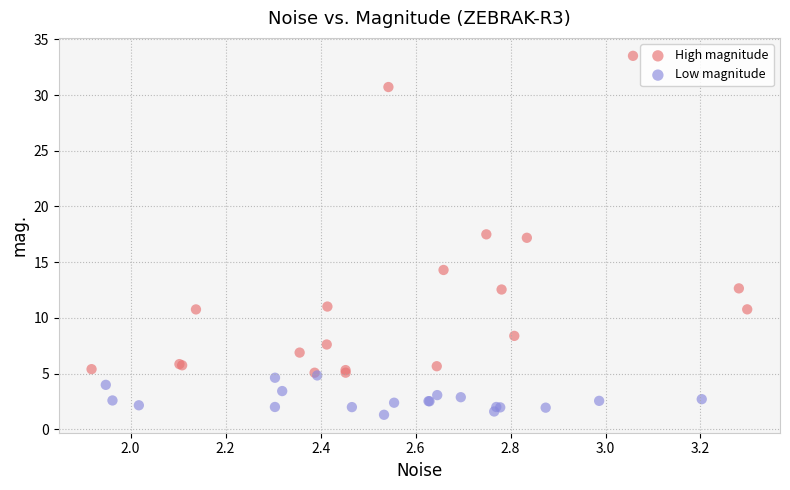

Which series contains the lowest Y value?

Low magnitude